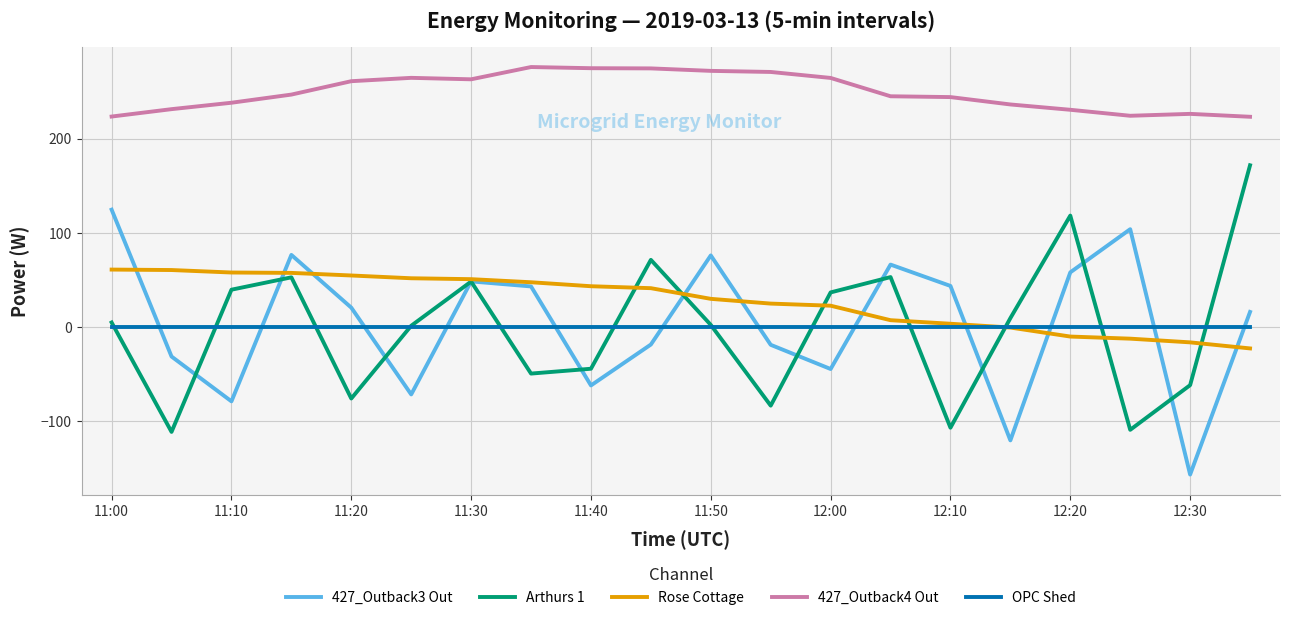

Which series has the largest total across all categories?

427_Outback4 Out